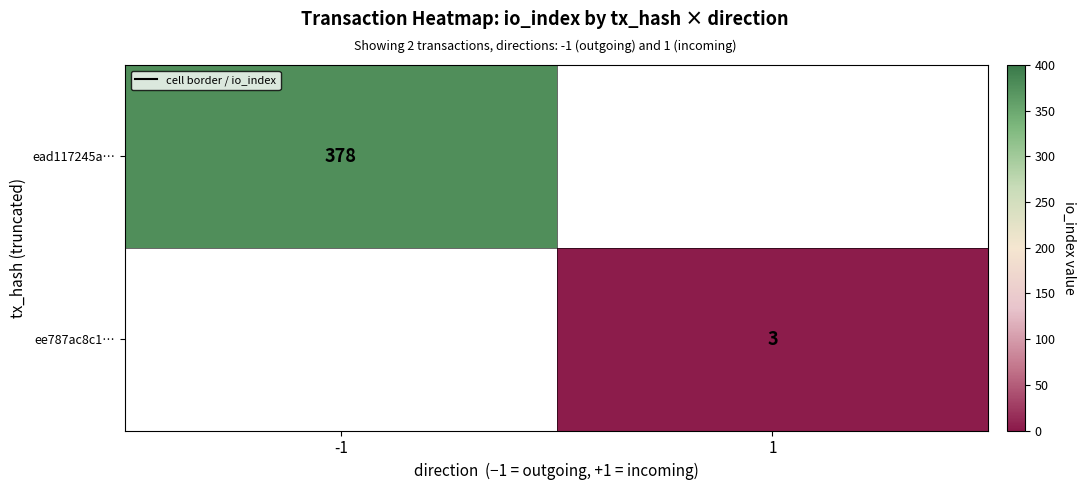

True or false: ee787ac8c1… has a value of 2 at 1.

False